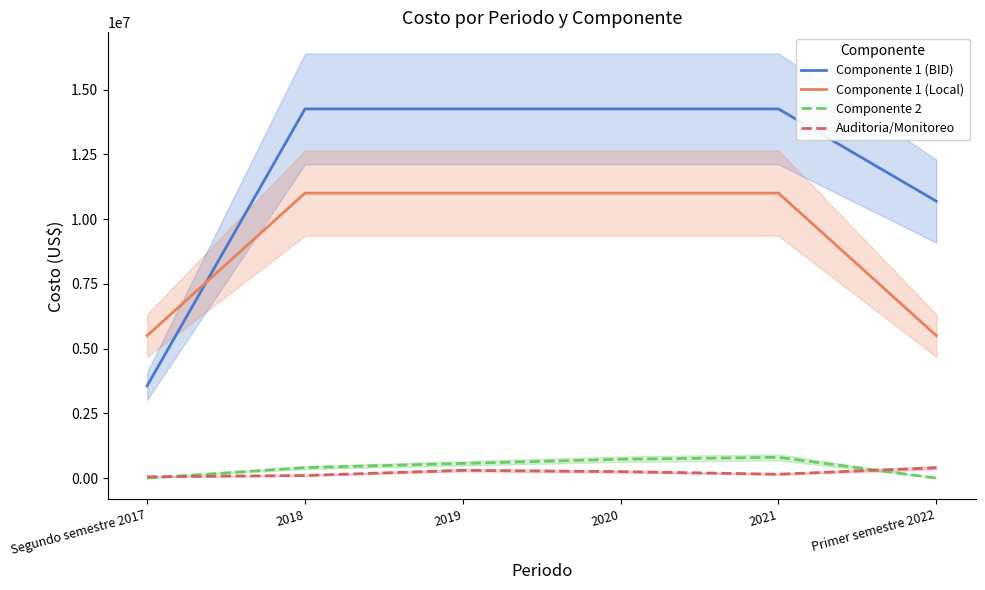

List the labels in order of Auditoria/Monitoreo value, largest first.

Primer semestre 2022, 2019, 2020, 2021, 2018, Segundo semestre 2017